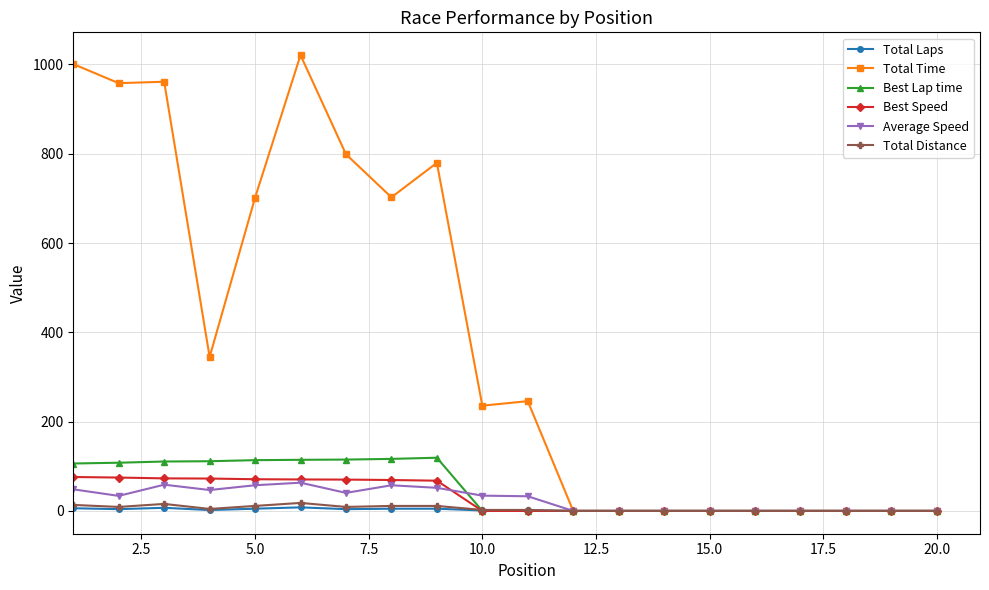

At how many categories does at least one series exceed 497?

8